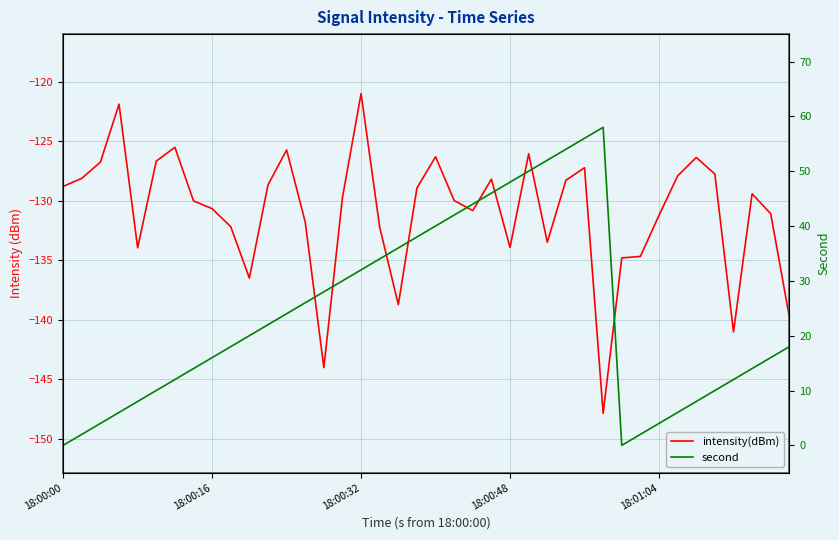

What are all the series names shown in the legend?

intensity(dBm), second